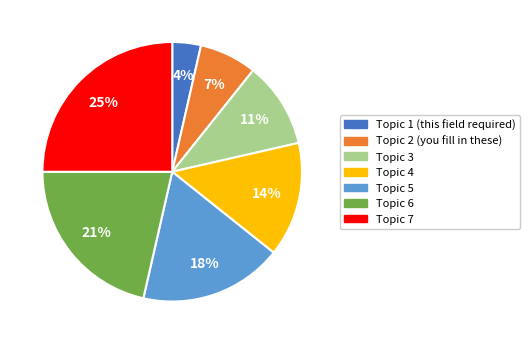

Does Topic 5 account for over 50% of the chart?

No